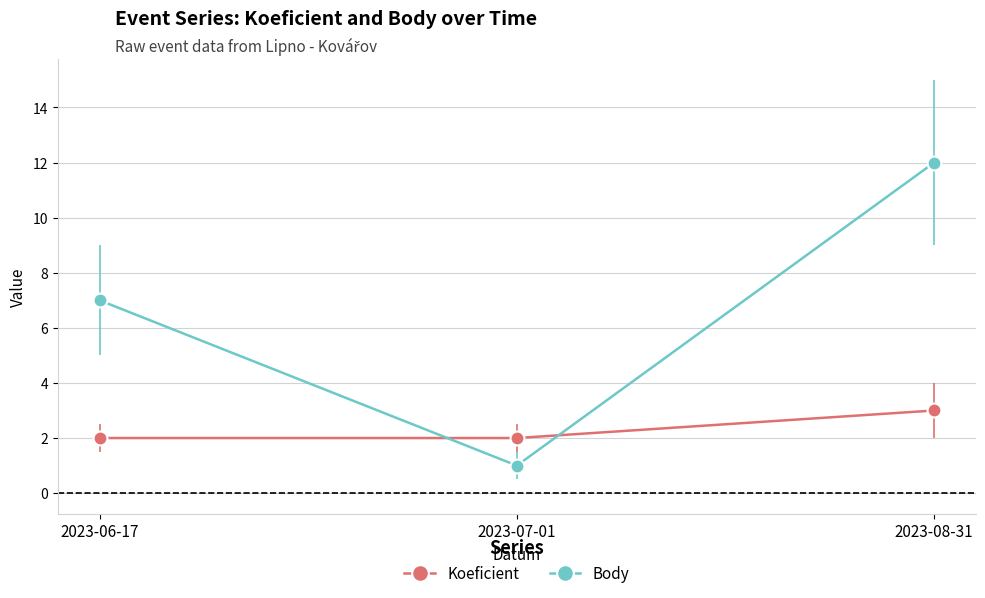

True or false: Body has a value of 2 at 2023-06-17.

False